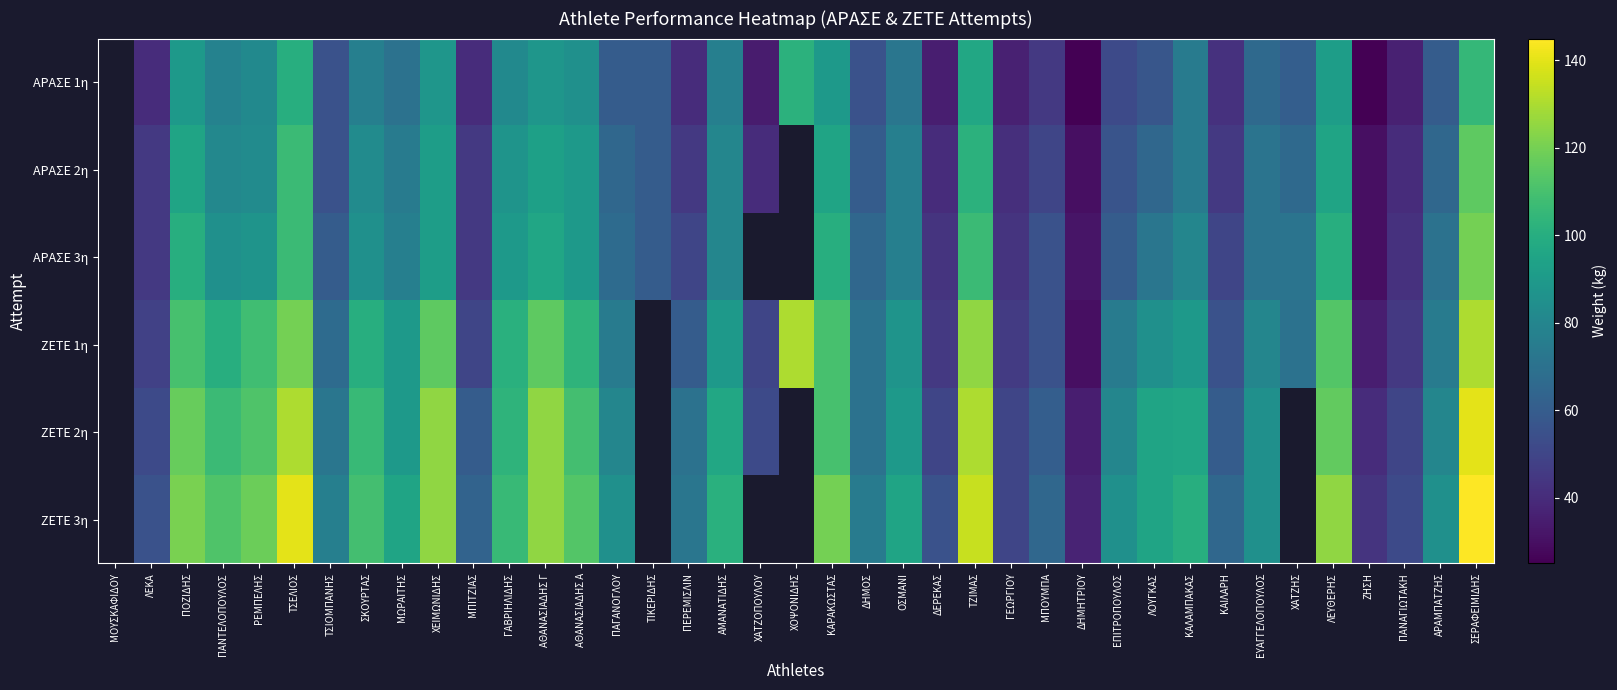

Read the ΑΡΑΣΕ 1η value at ΧΟΨΟΝΙΔΗΣ.

102.0